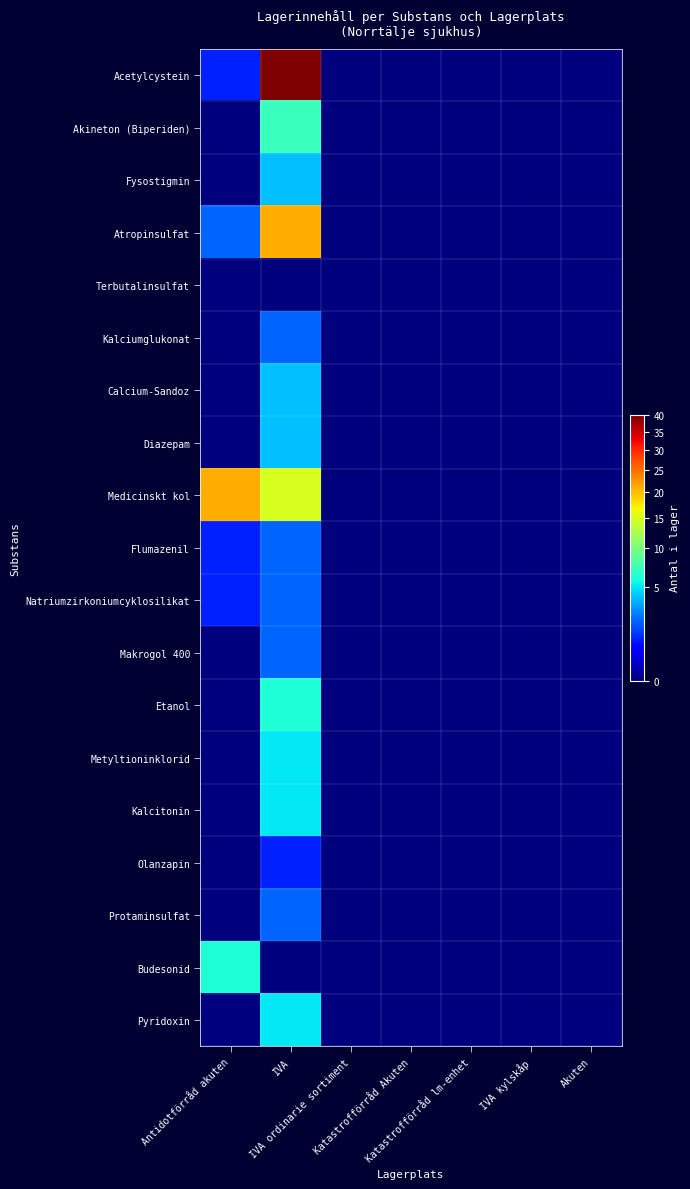

Between IVA ordinarie sortiment and Akuten, which series saw the biggest shift?

Acetylcystein